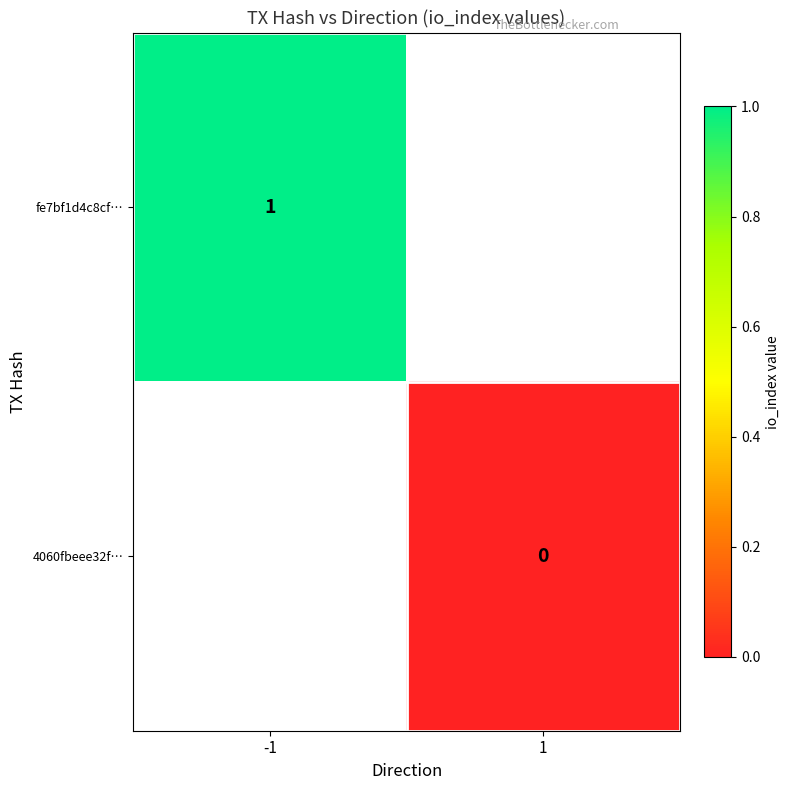

The fe7bf1d4c8cf… series shows 0 at -1. True or false?

False